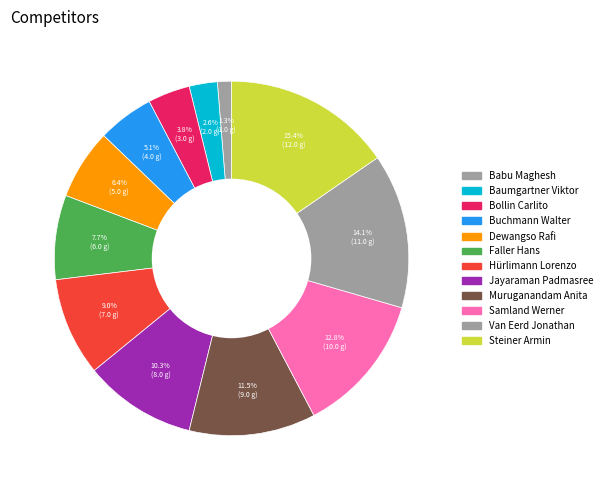

How many slices are in this pie chart?

12